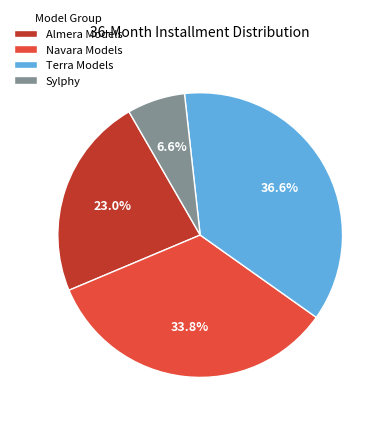

Which slice is the smallest?

Sylphy